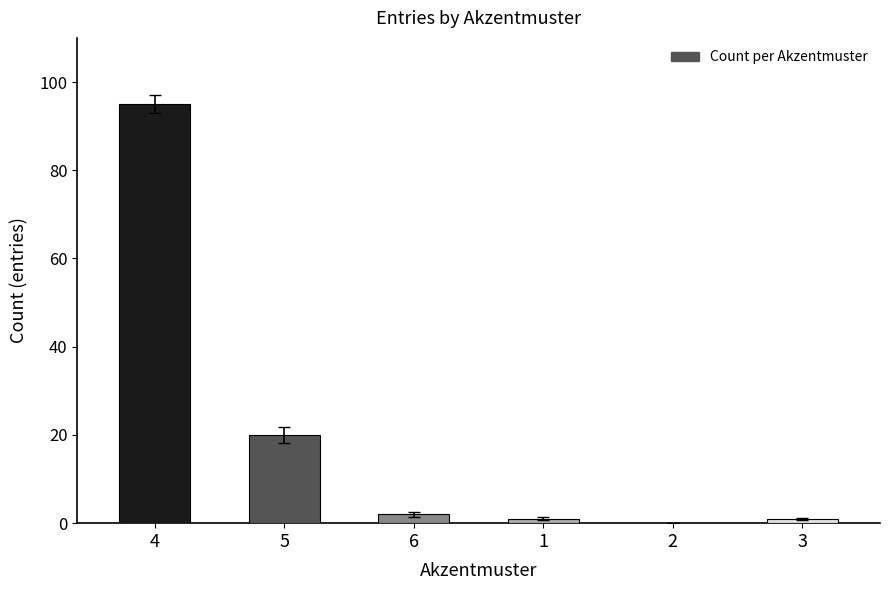

What is the sum of all values?

119